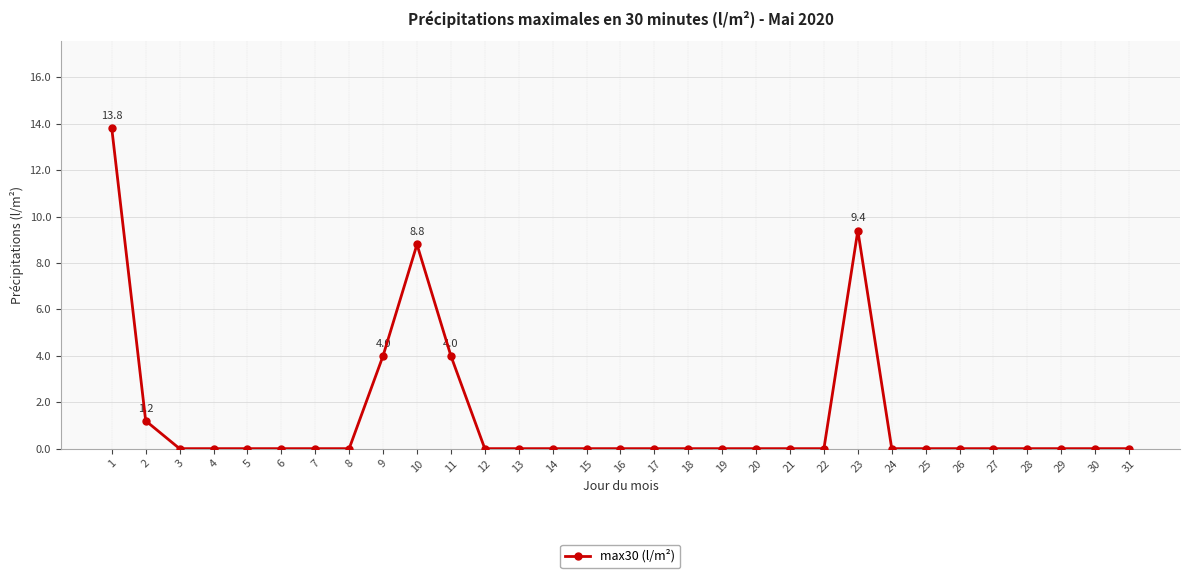

Reading left to right, what are all the values shown in this chart?

13.8	1.2	0.0	0.0	0.0	0.0	0.0	0.0	4.0	8.8	4.0	0.0	0.0	0.0	0.0	0.0	0.0	0.0	0.0	0.0	0.0	0.0	9.4	0.0	0.0	0.0	0.0	0.0	0.0	0.0	0.0